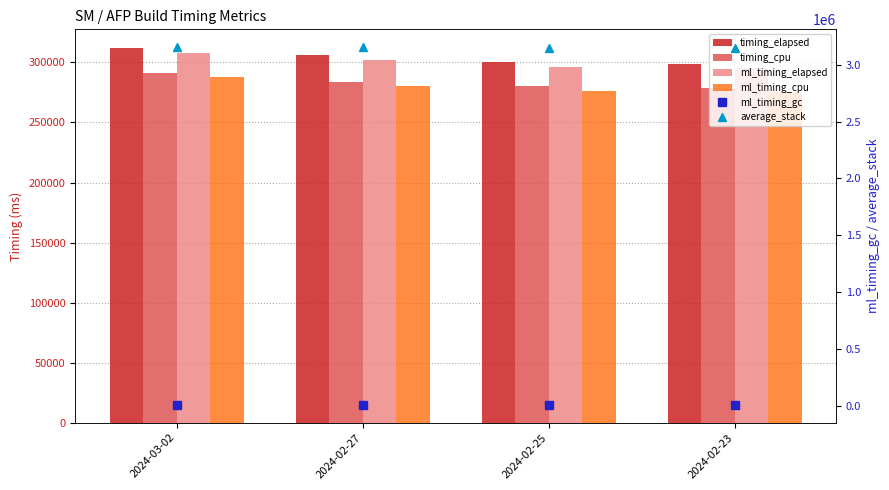

List the labels in order of timing_cpu value, largest first.

2024-03-02, 2024-02-27, 2024-02-25, 2024-02-23